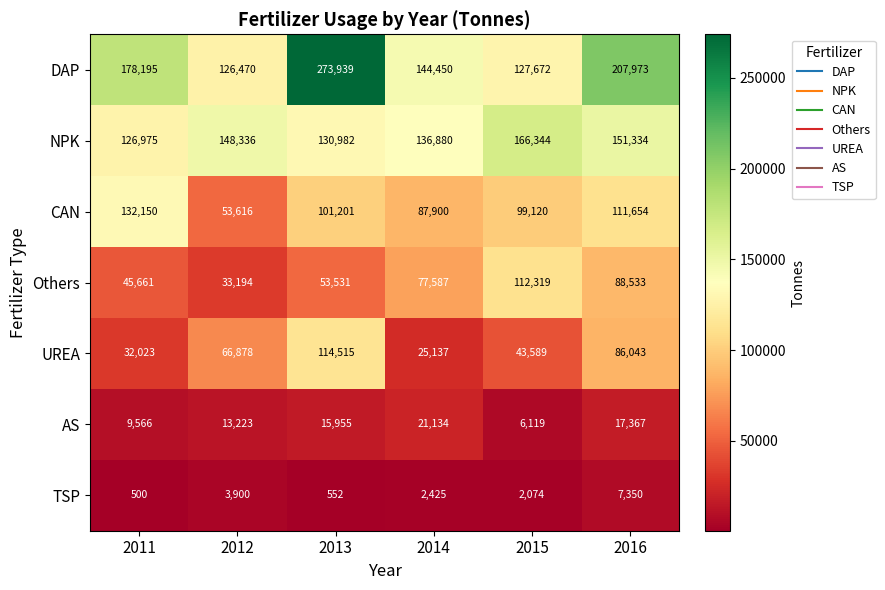

Is it true that DAP equals 127672 at 2015?

True